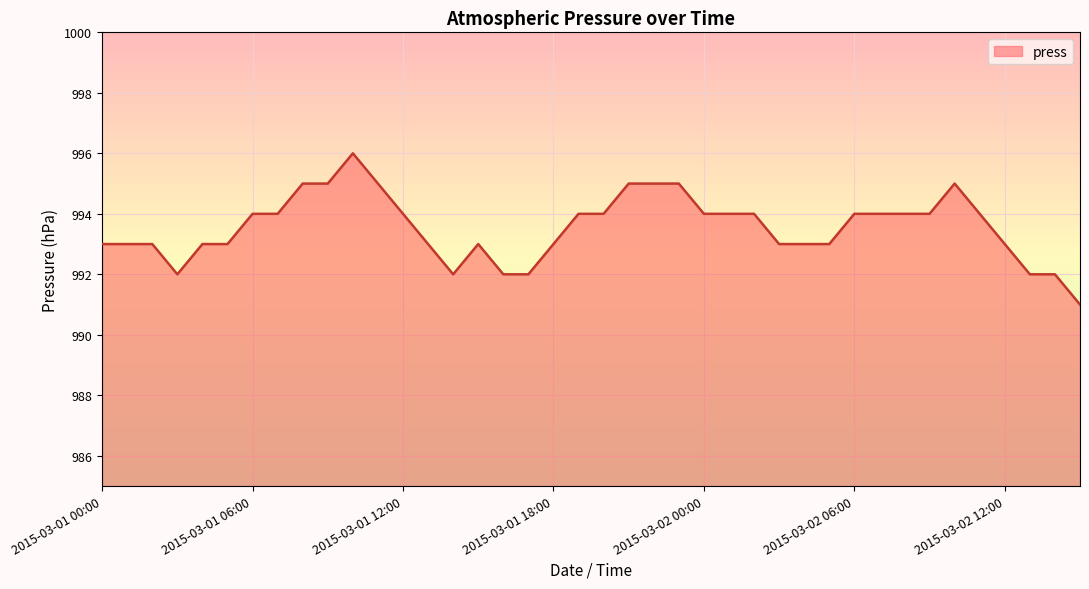

What is the minimum value shown in the chart?

991